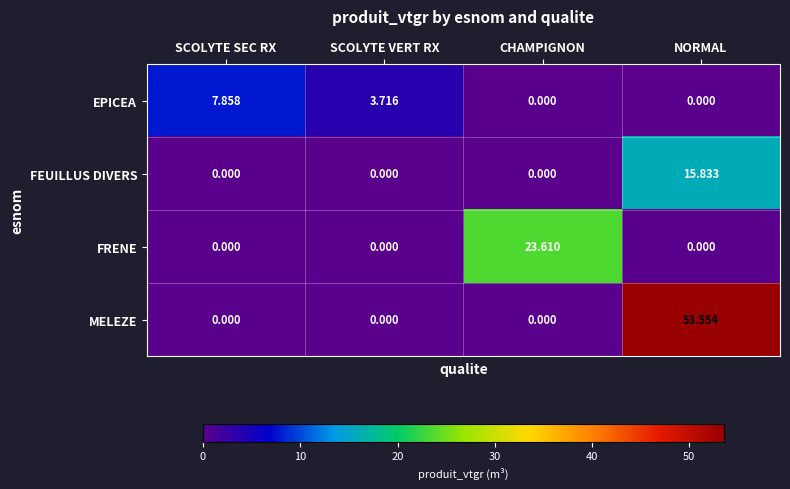

At which category does the chart reach its peak across all series?

NORMAL